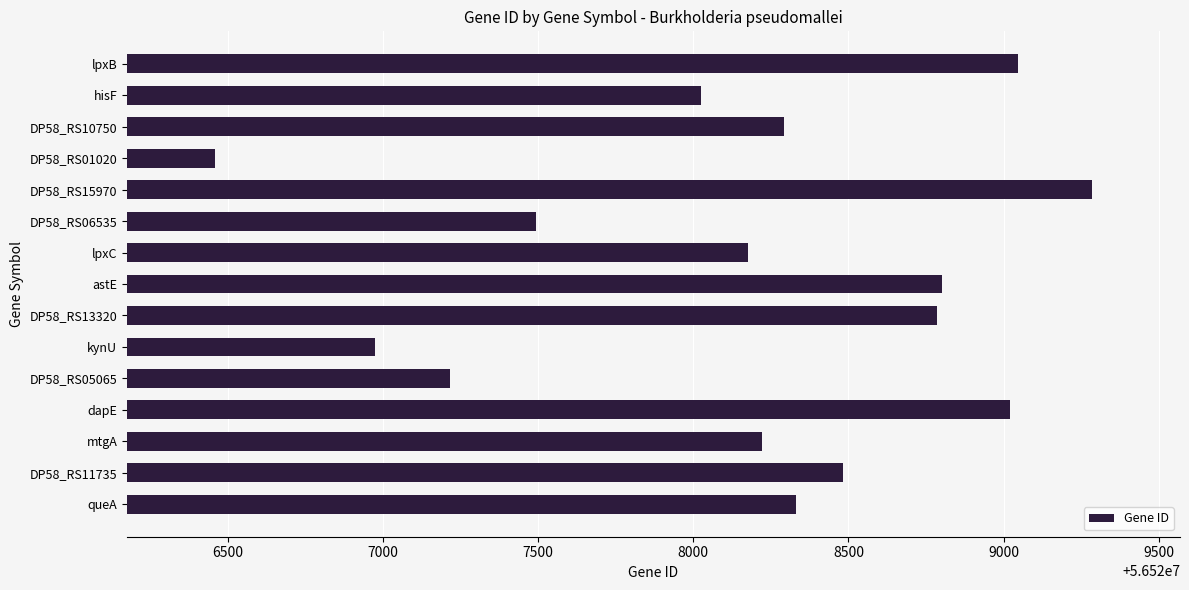

Reading top to bottom, transcribe all the data shown in this chart.

56529046	56528025	56528292	56526457	56529286	56527492	56528176	56528802	56528784	56526974	56527214	56529022	56528221	56528481	56528331